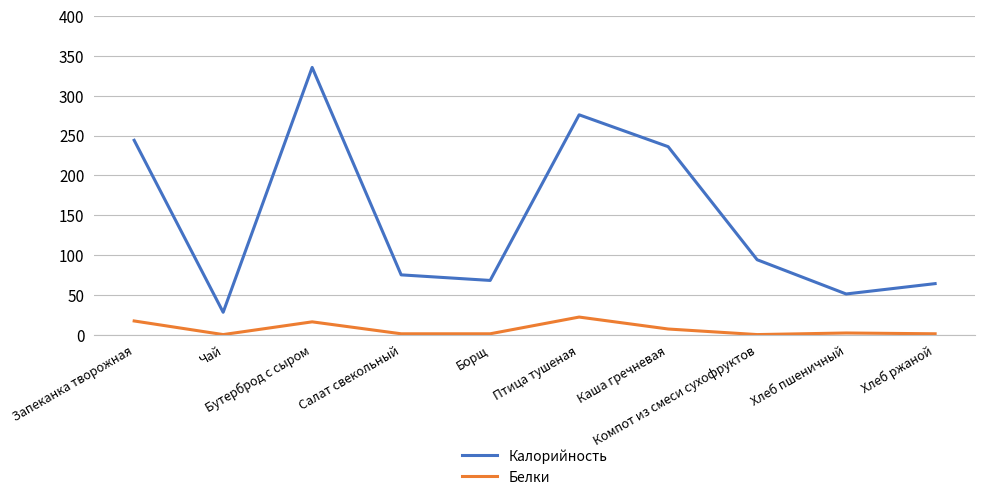

What is the difference between the maximum and minimum values in the Белки series?

22.0